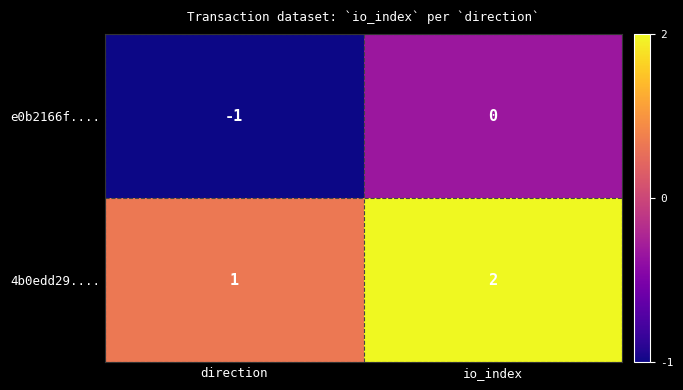

Where is e0b2166f.... nearest to the value 0?

io_index